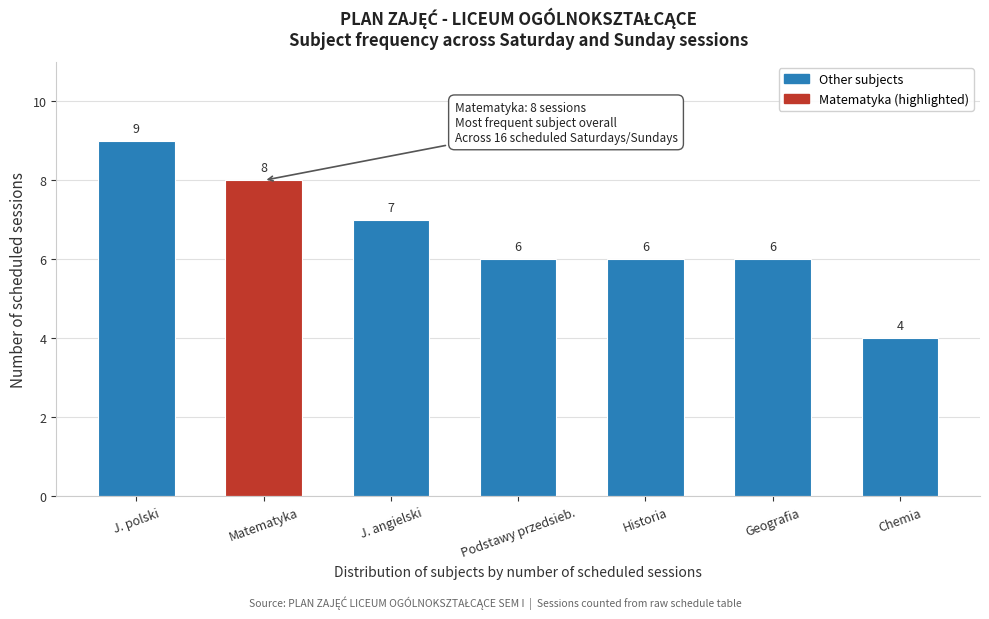

Reading right to left, extract all data points from this chart.

Chemia=4	Geografia=6	Historia=6	Podstawy przedsieb.=6	J. angielski=7	Matematyka=8	J. polski=9